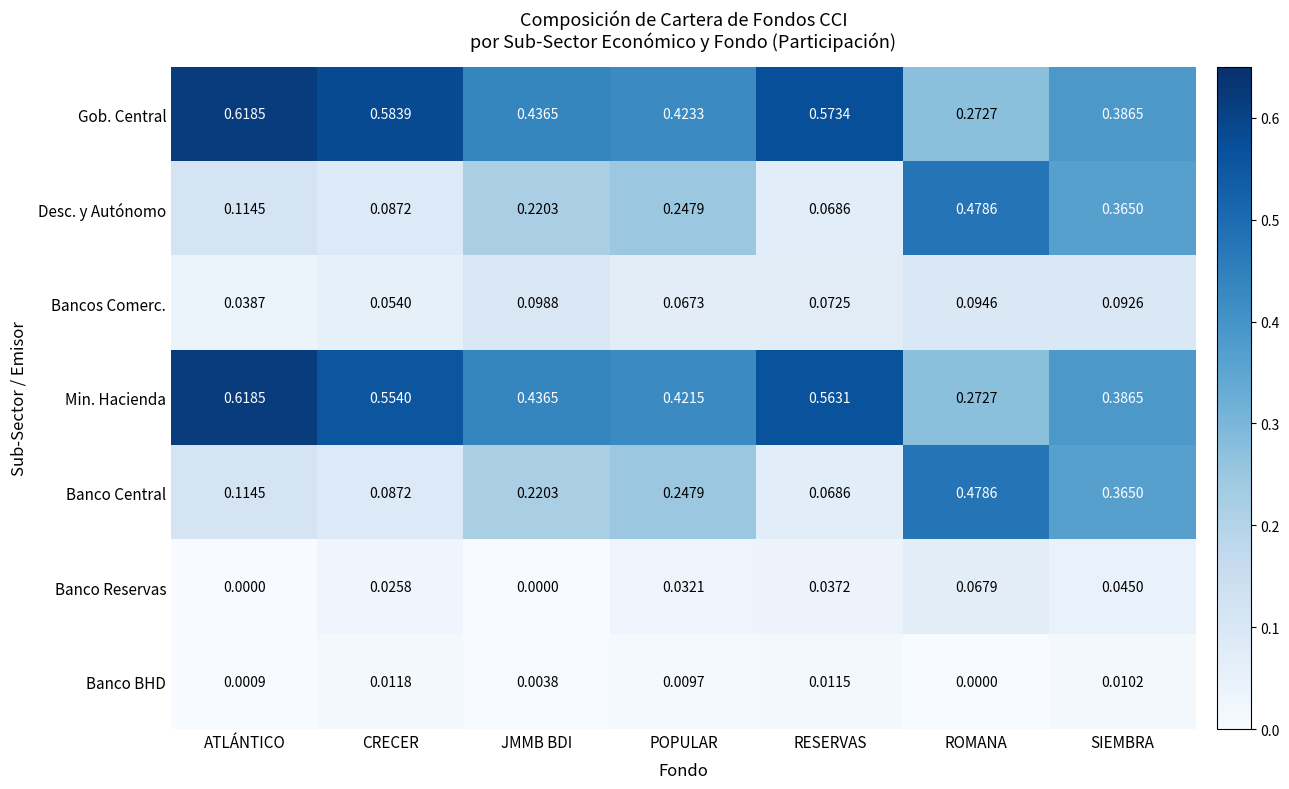

At which category is the sum across all series the highest?

ROMANA